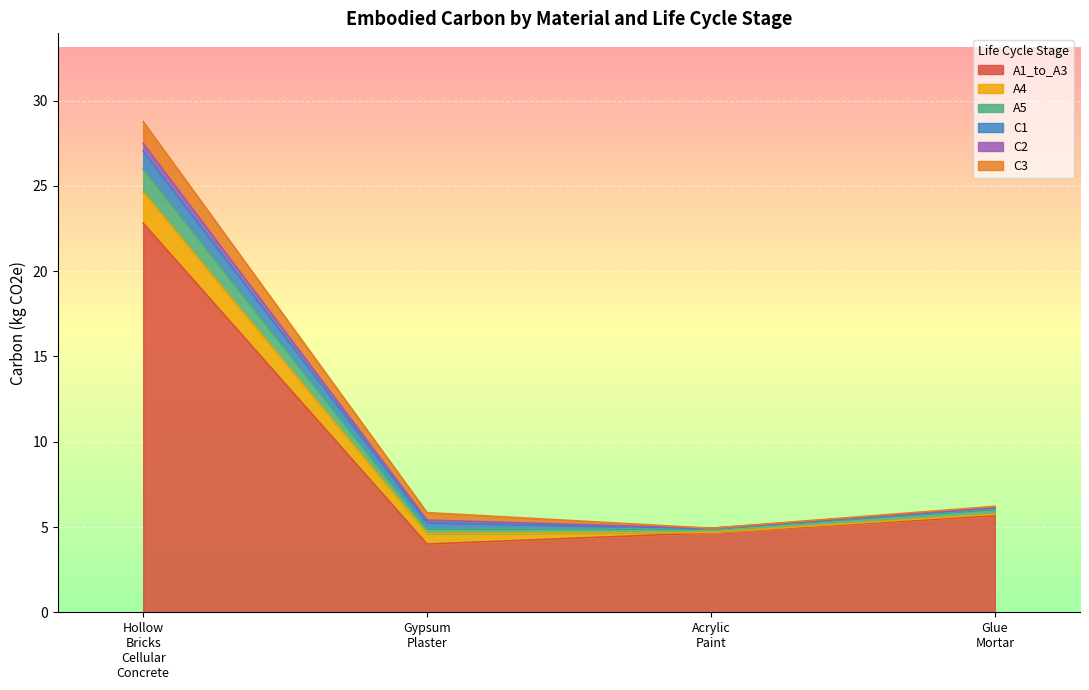

Which label corresponds to the smallest value in the chart?

Acrylic_Paint